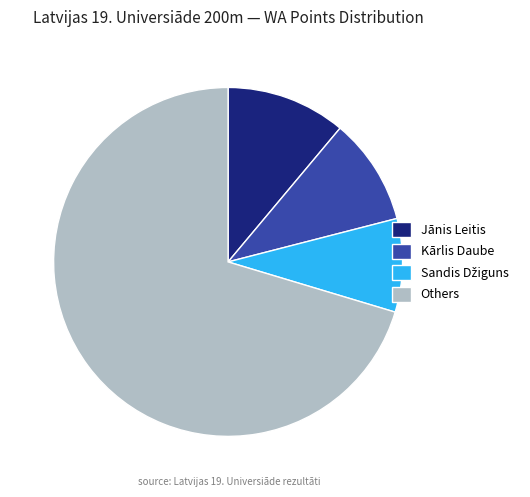

Is it true that Jānis Leitis is 19% of the pie?

False